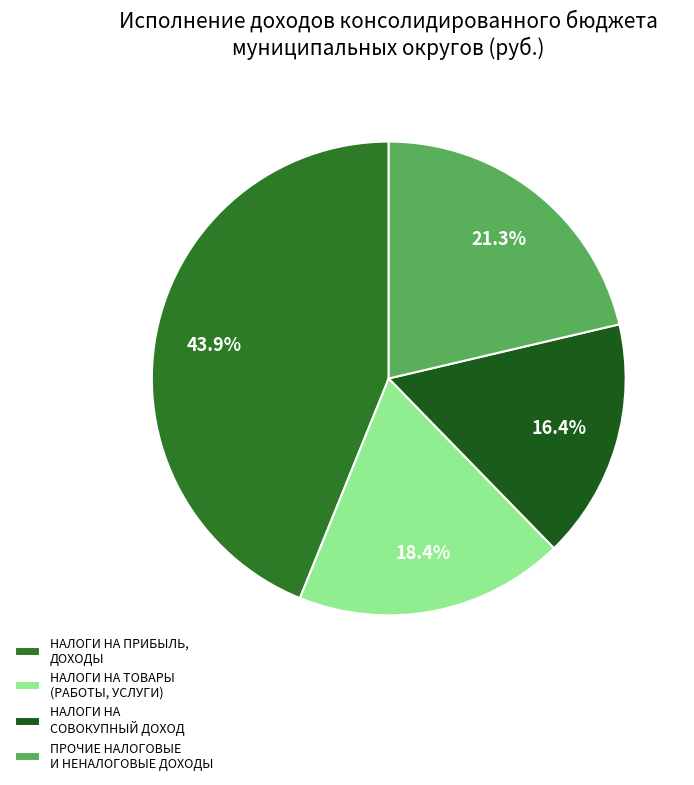

How many slices are in this pie chart?

4